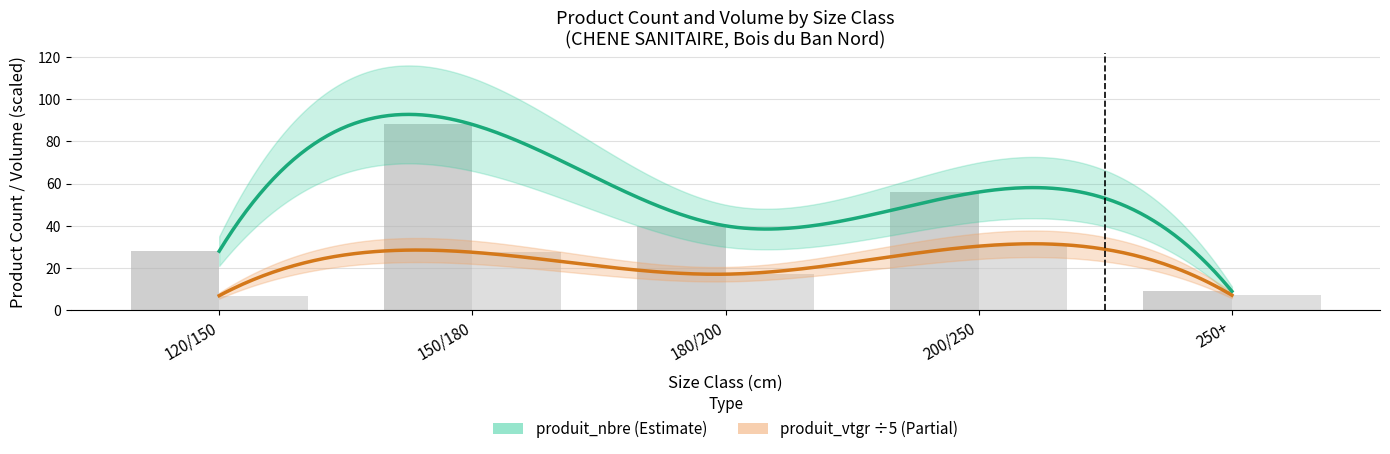

How many groups of bars are there?

5